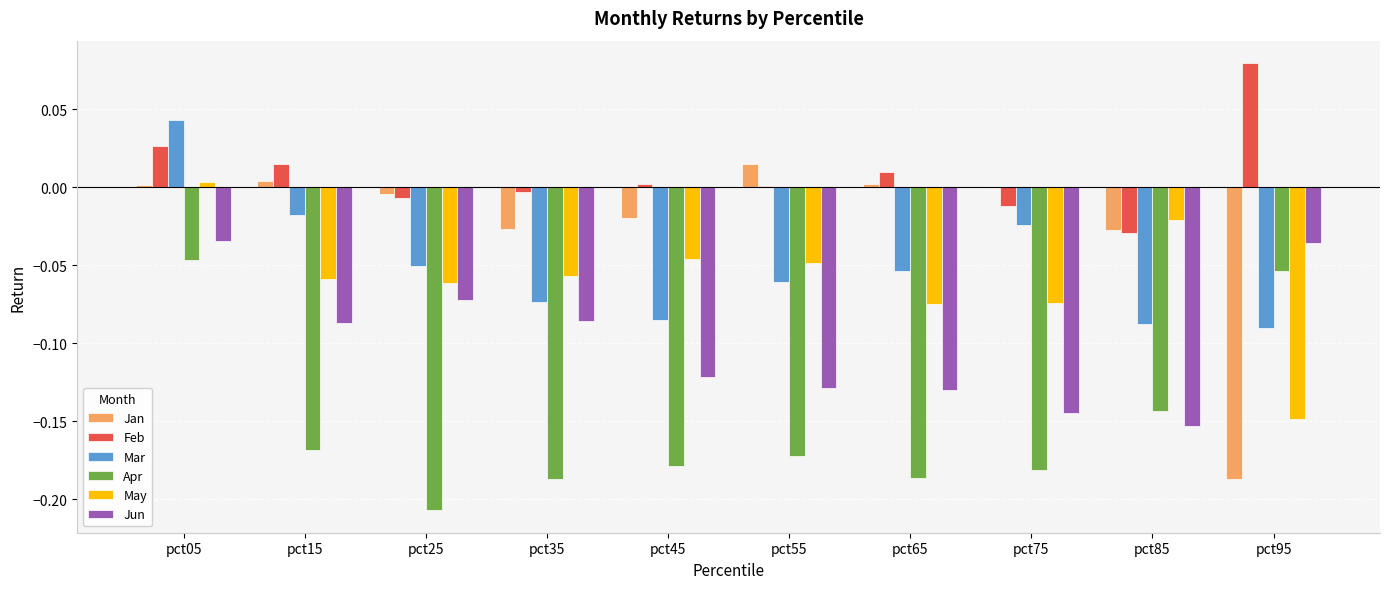

True or false: Jun has a value of -0.0 at pct05.

True